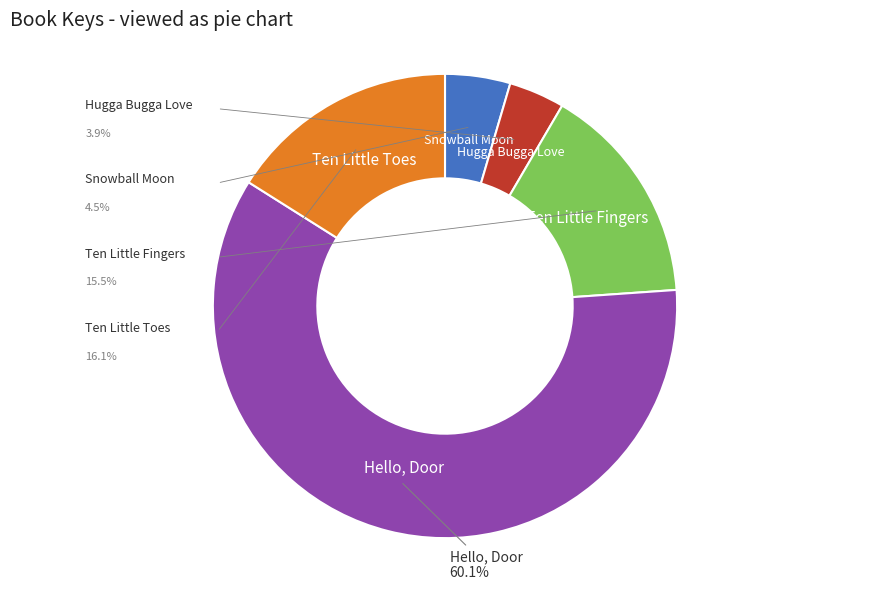

Is there a majority slice in this chart?

Yes